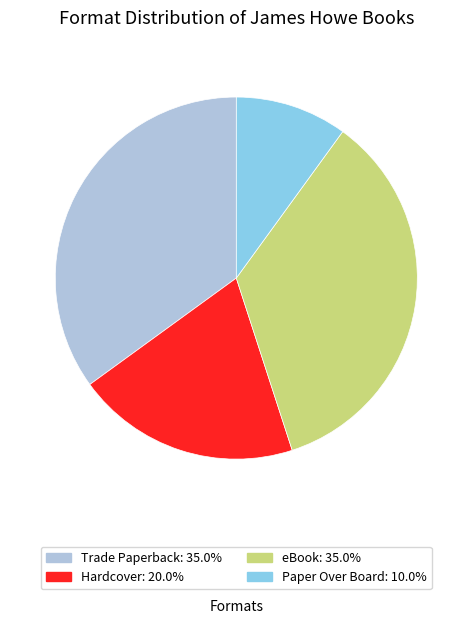

Do Trade Paperback and Paper Over Board together represent more than half of the pie?

No